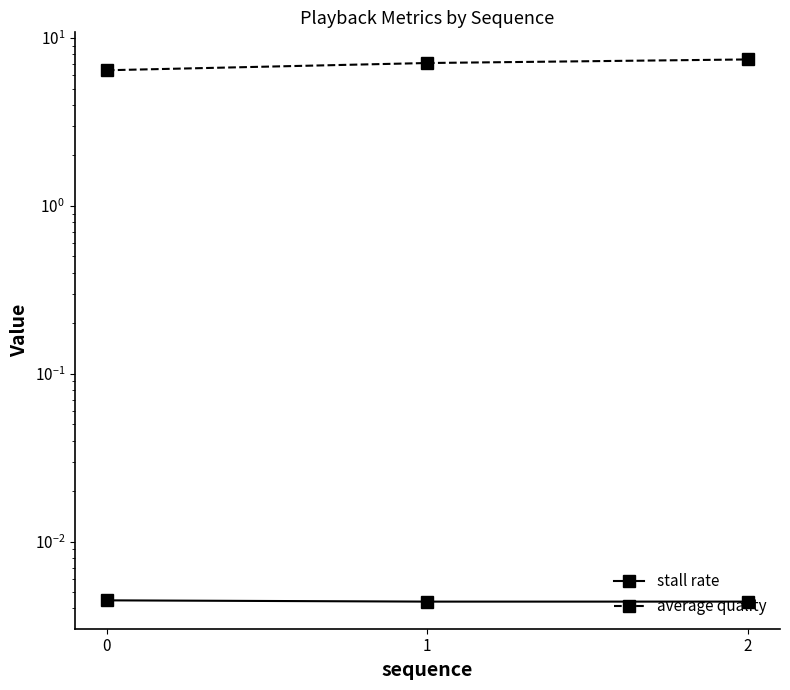

Reading right to left, transcribe all the data shown in this chart.

stall rate: 2=0.0	1=0.0	0=0.0
average quality: 2=7.5	1=7.1	0=6.4